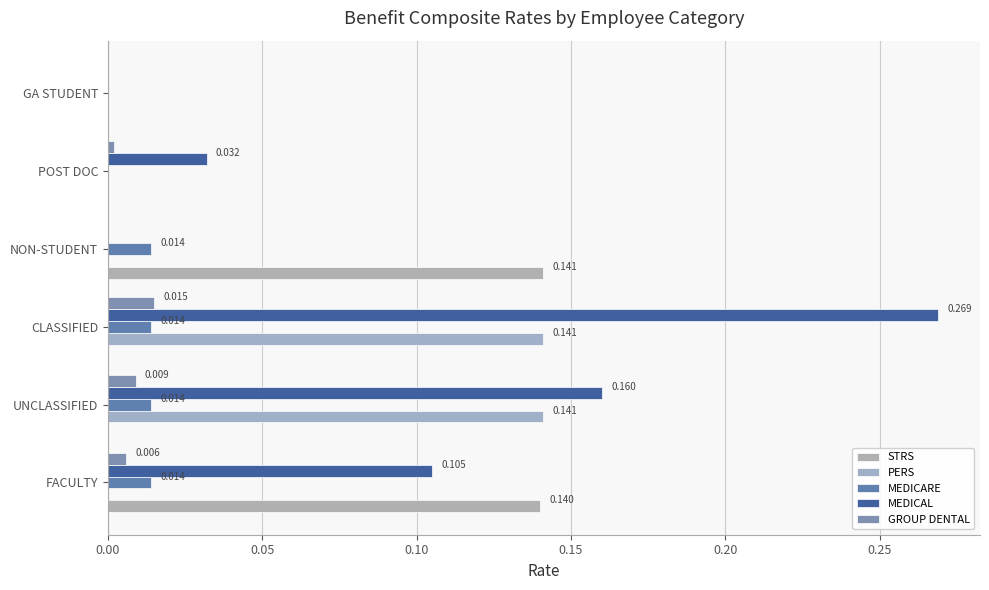

How many series are shown in this chart?

5